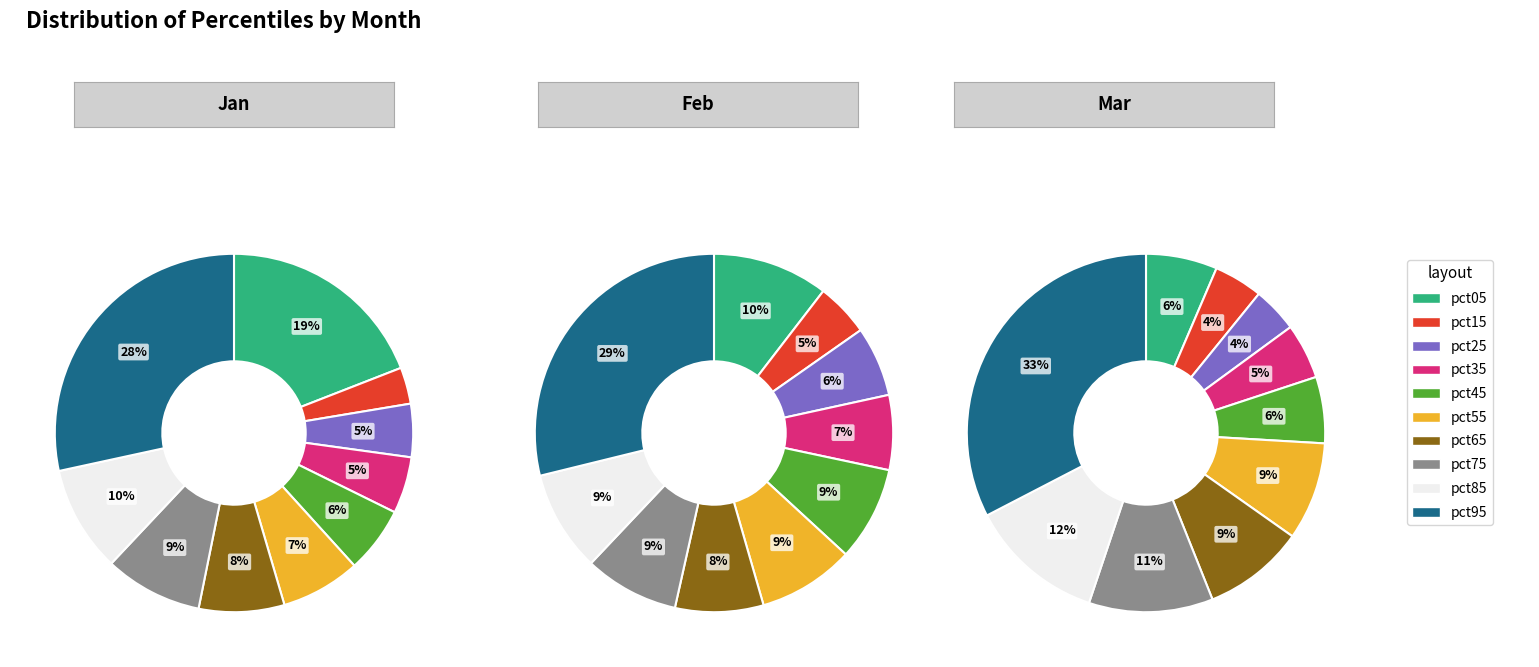

To the nearest percent, what is the difference between the pct45 and pct15 slice percentages?

3%